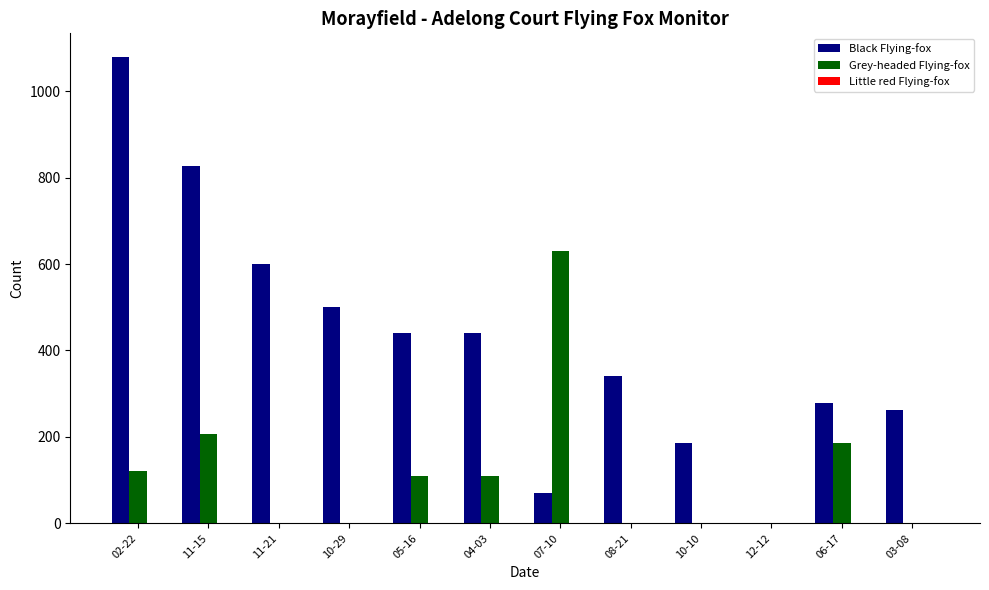

Between 10-29 and 12-12, which series saw the biggest shift?

Black Flying-fox